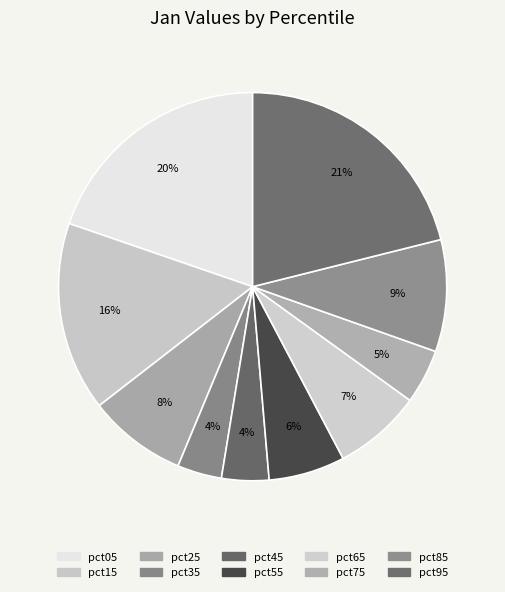

What percentage do pct55 and pct95 together represent?

27.4%